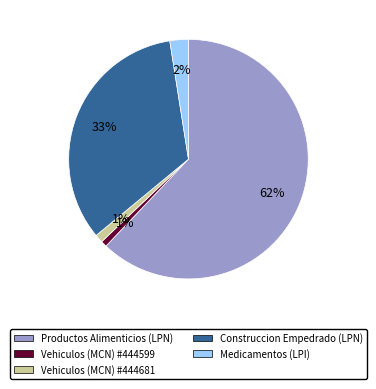

Count the number of slices in the pie.

5